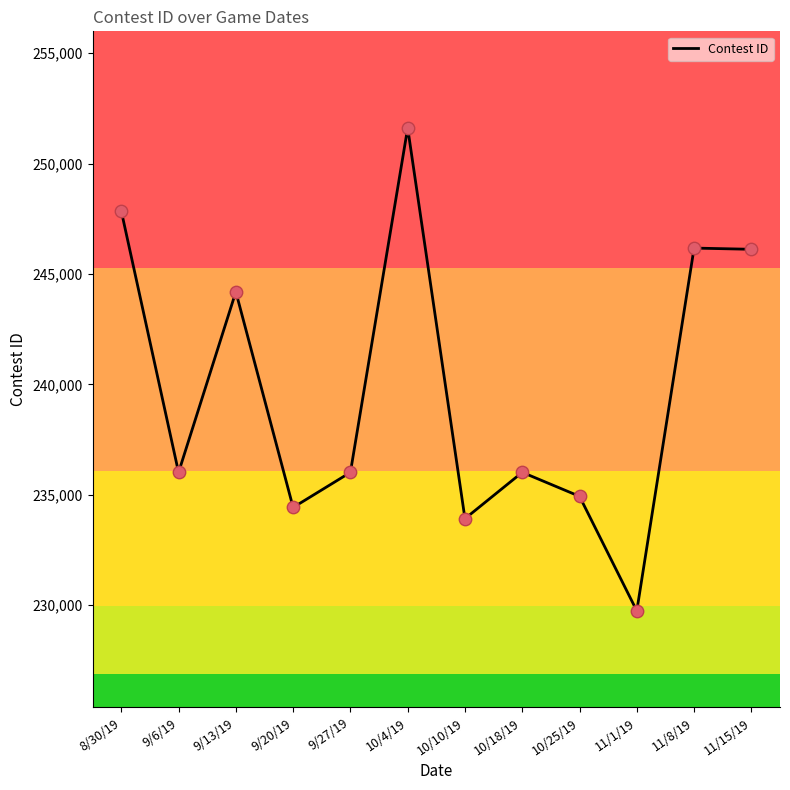

Which has a higher value, 9/27/19 or 11/15/19?

11/15/19